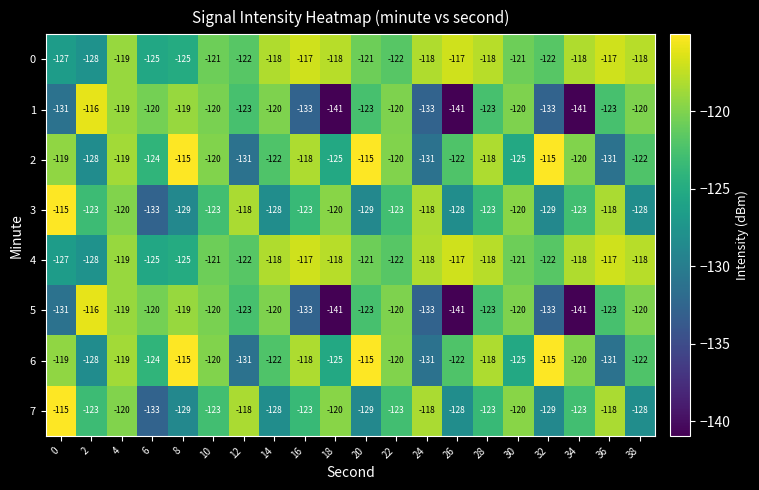

What is the spread (max minus min) of values at 22?

3